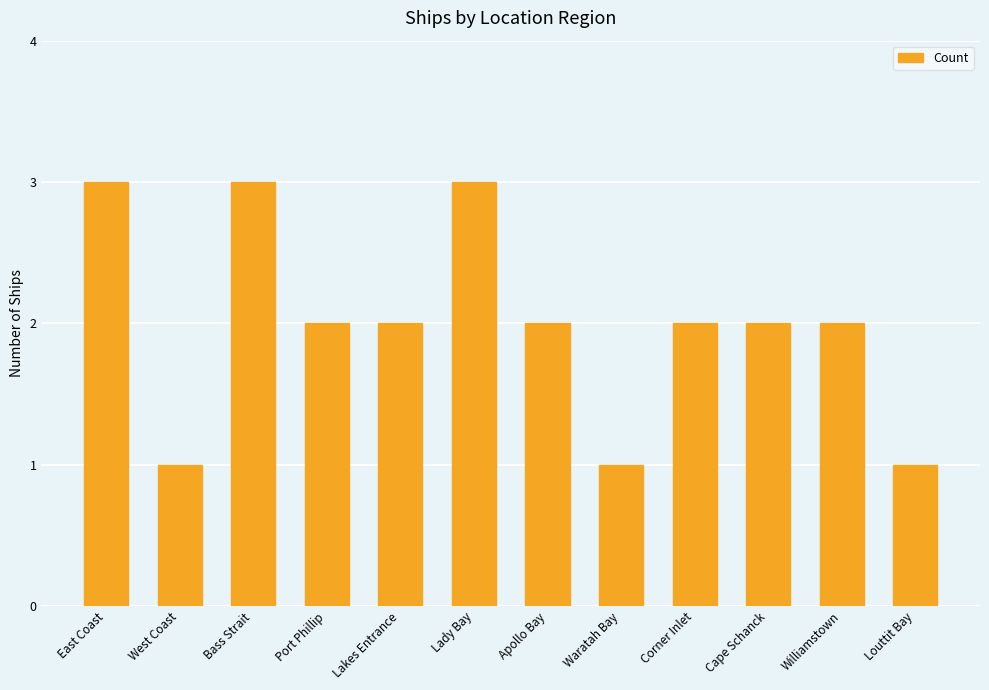

True or false: the data shows 3 at Apollo Bay.

False